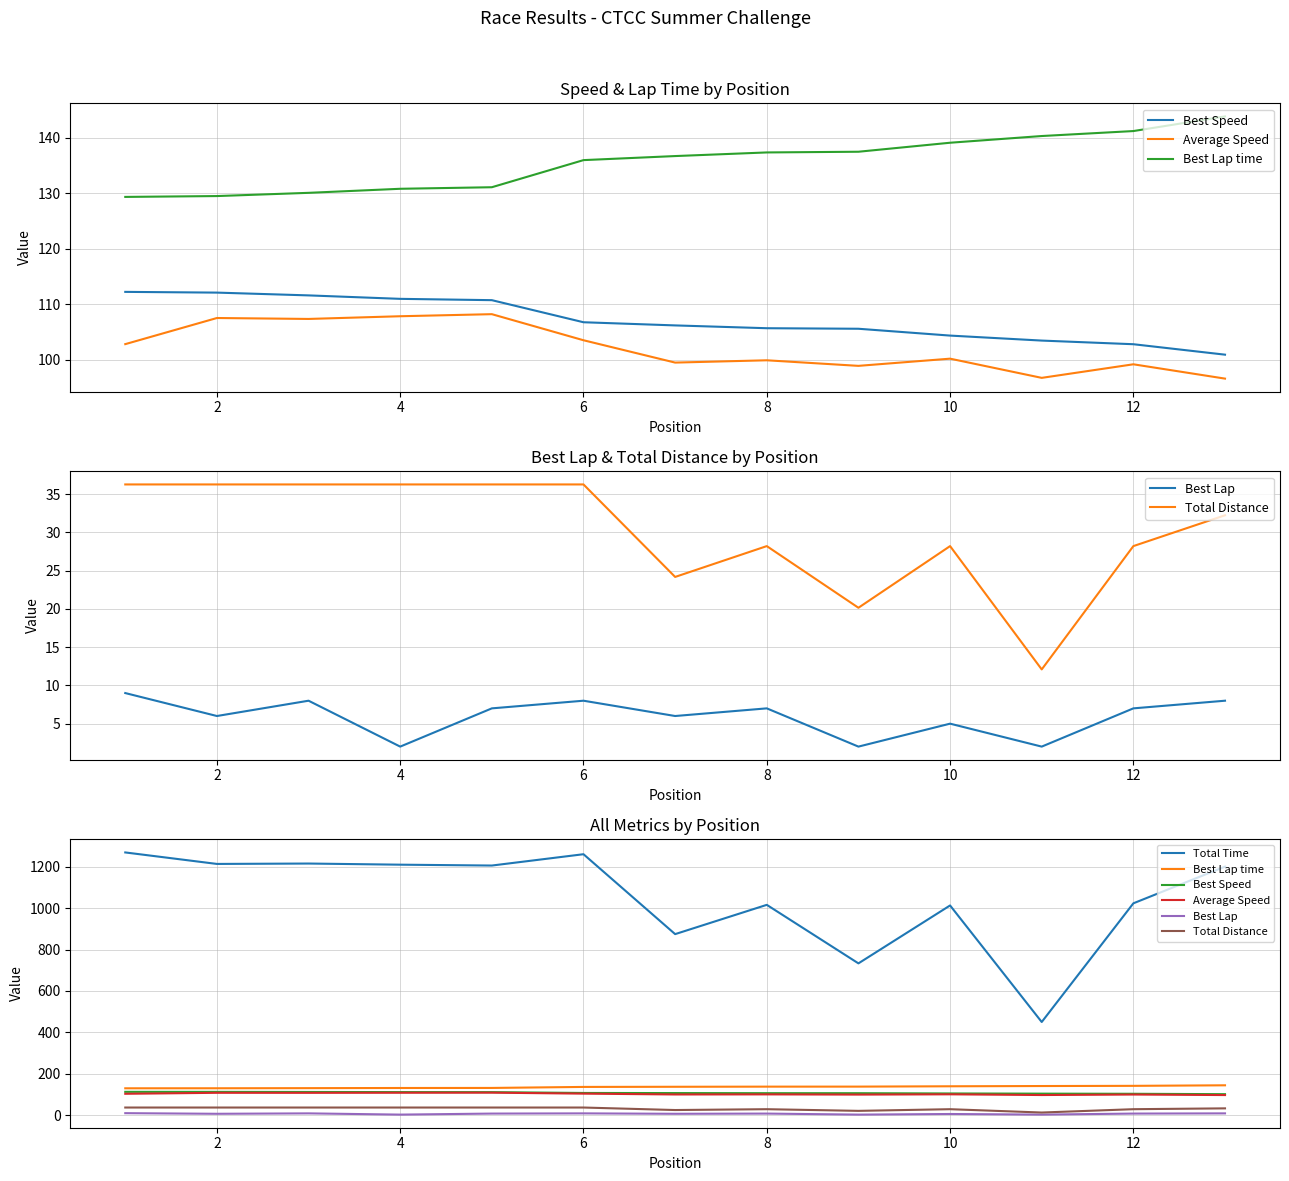

True or false: Best Speed has more than 0 points higher than both neighbors.

False